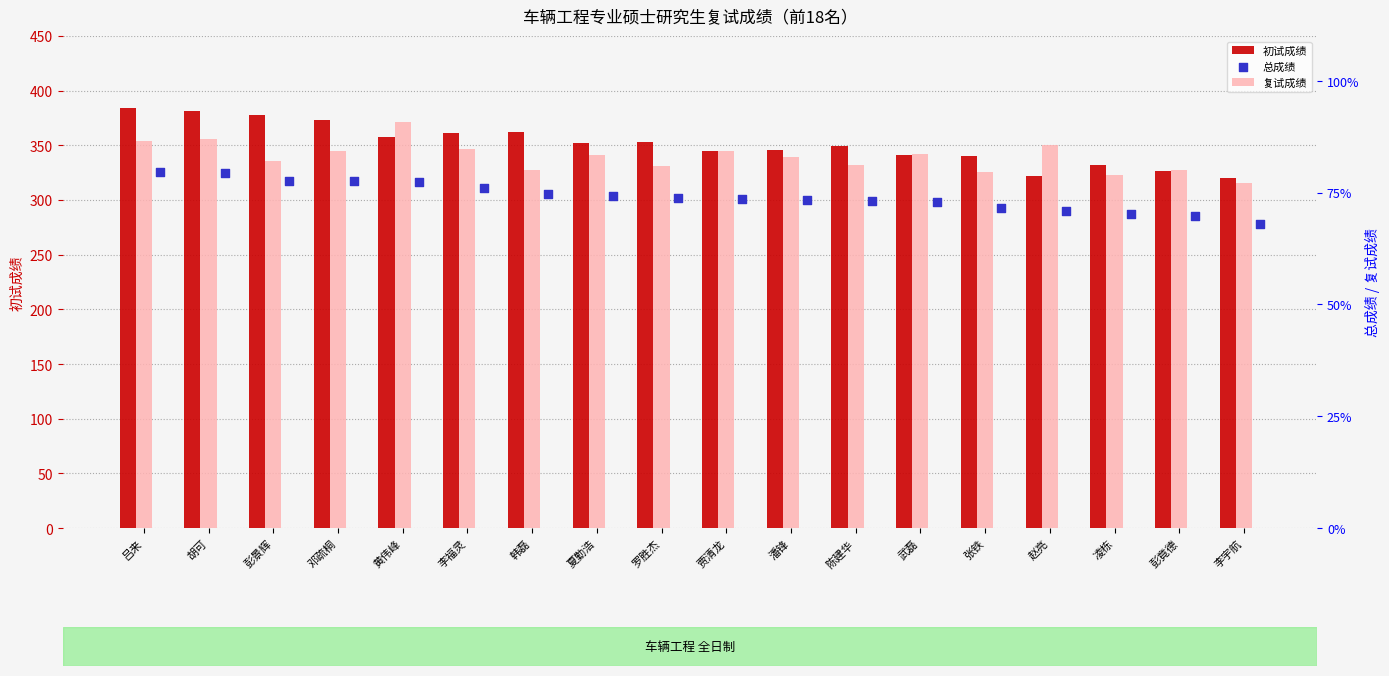

Which series reaches the maximum Y coordinate?

初试成绩